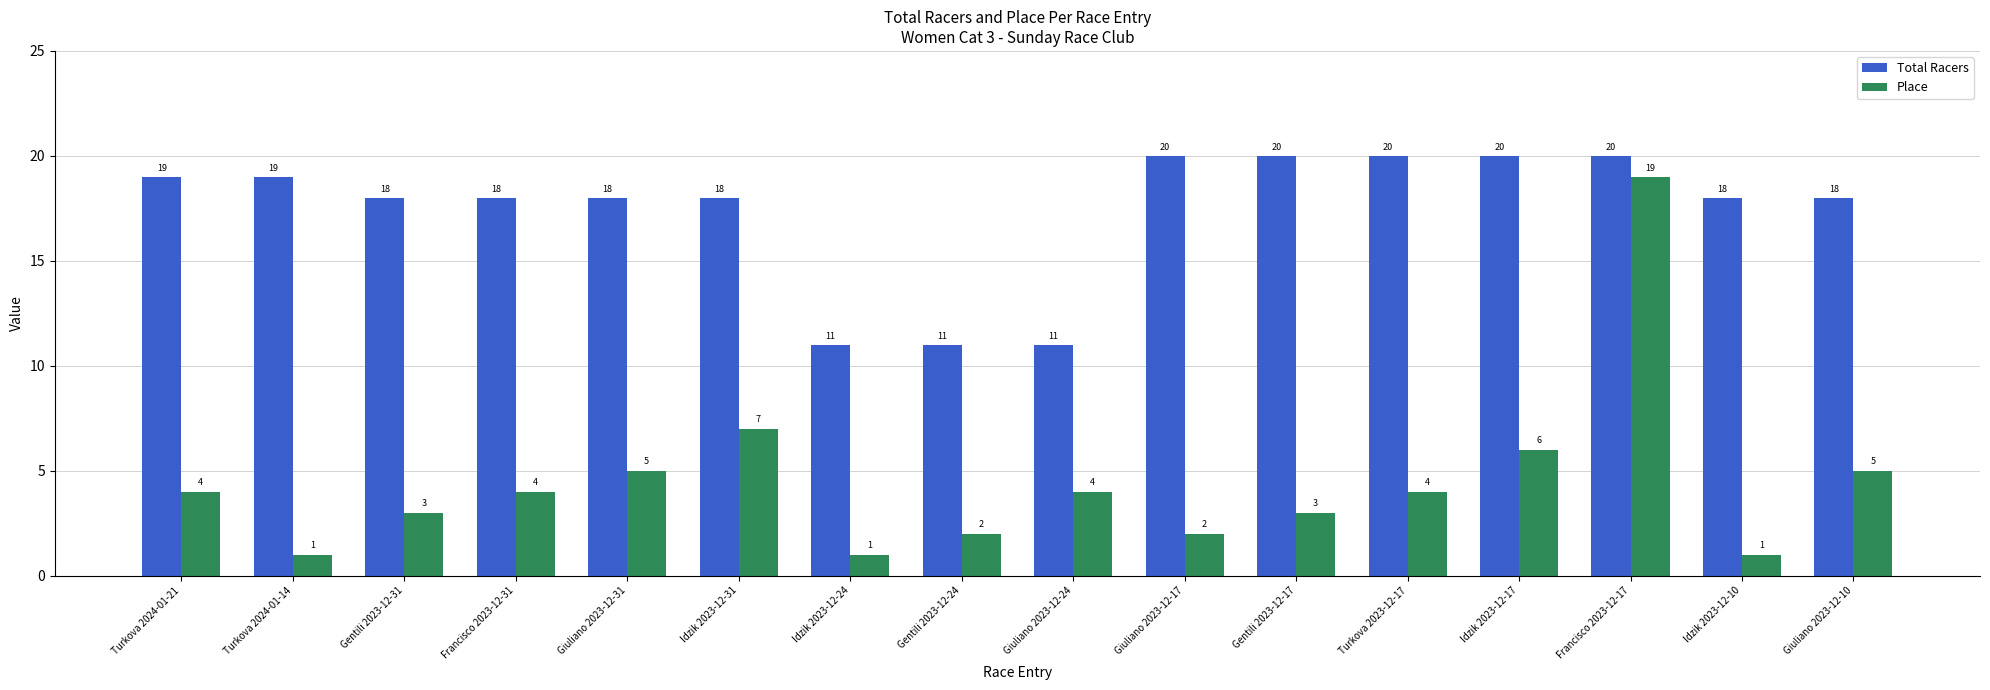

Rank the series by their average value, from highest to lowest.

Total Racers, Place